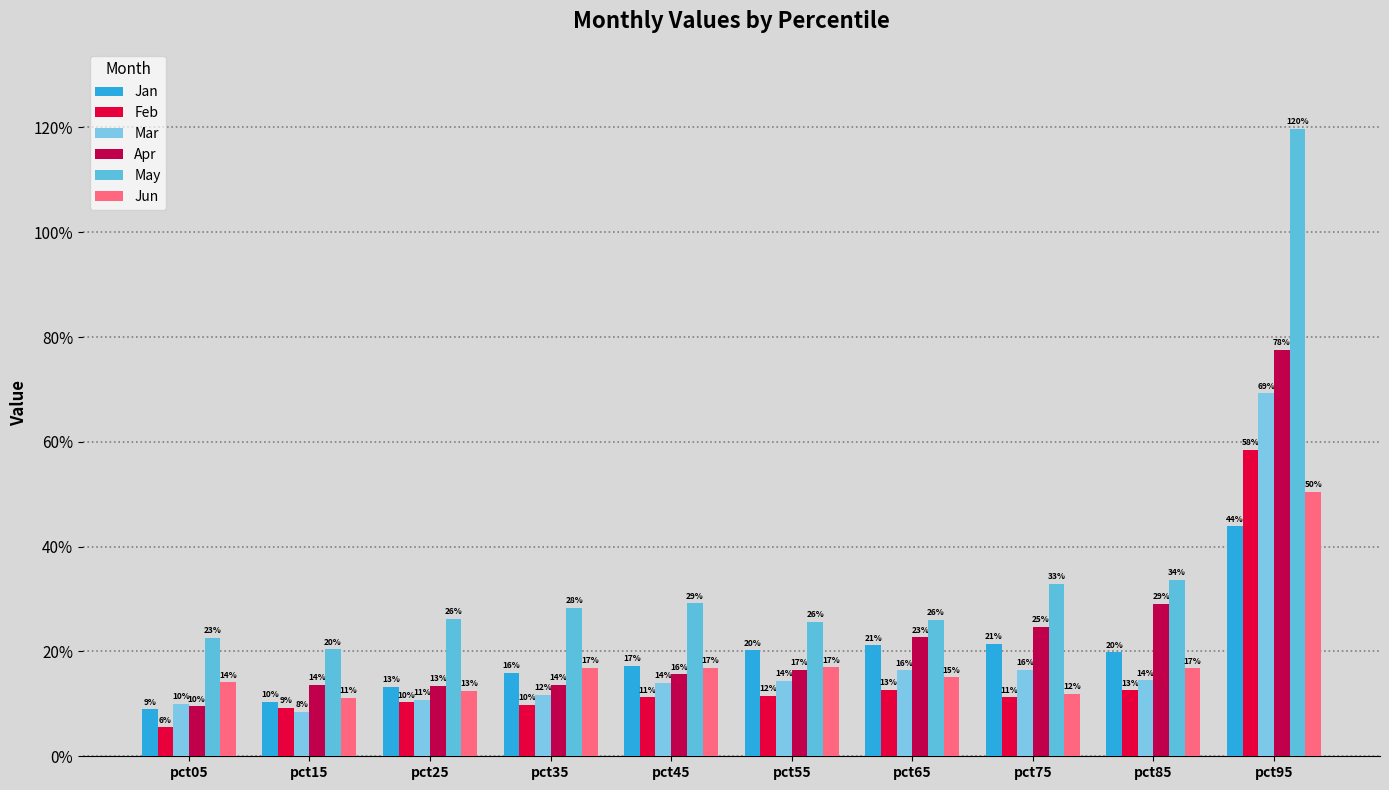

What is the value of the Jun bar at the 1st from the left?

0.1